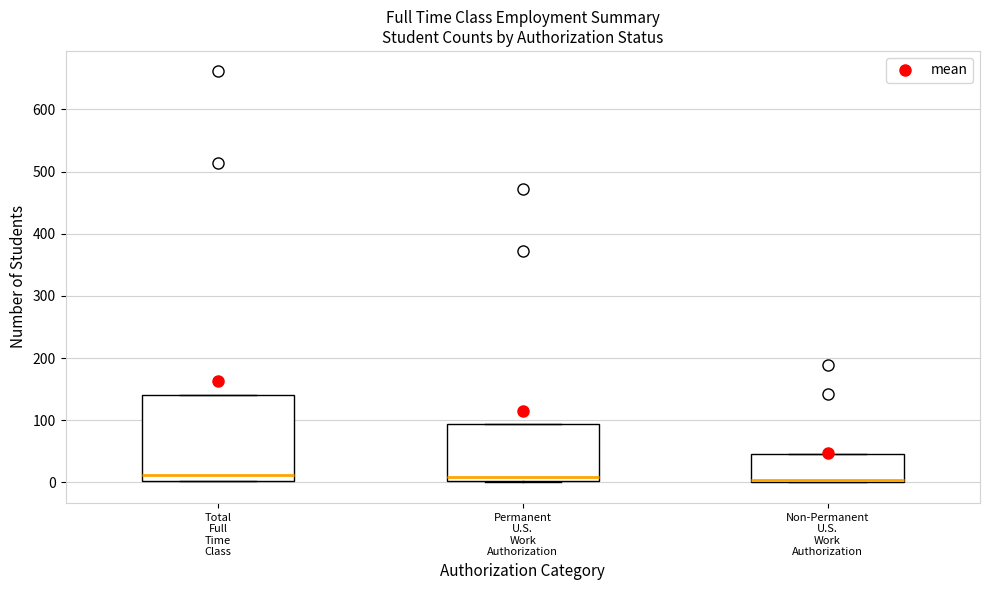

Where does the median line of the box for Permanent U.S. Work Authorization sit on the y-axis? The values are not printed on the chart, so give them approximately, as read against the axis.

10